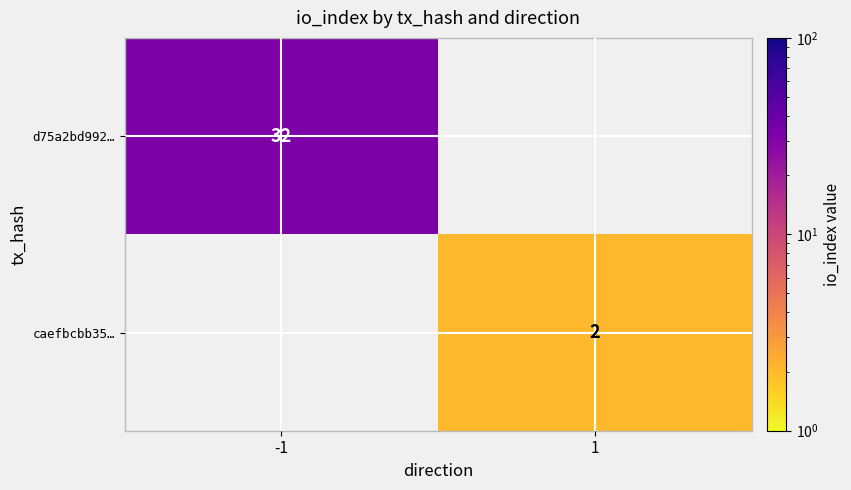

The value of caefbcbb35… at 1 is 1. True or false?

False